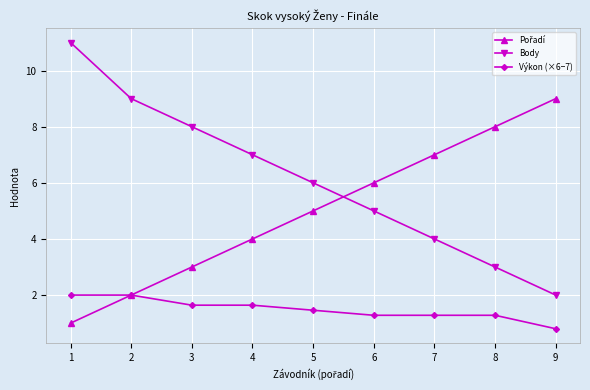

At which label does Body reach its peak?

1